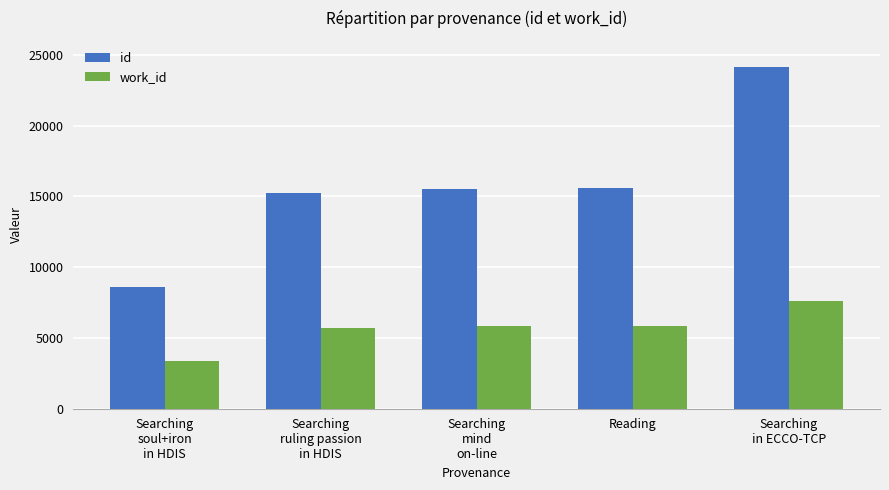

Rank the series by their average value, from highest to lowest.

id, work_id